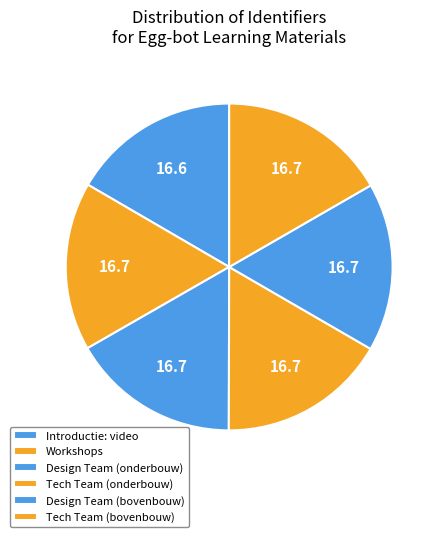

Does Design Team (bovenbouw) represent more than half of the total?

No